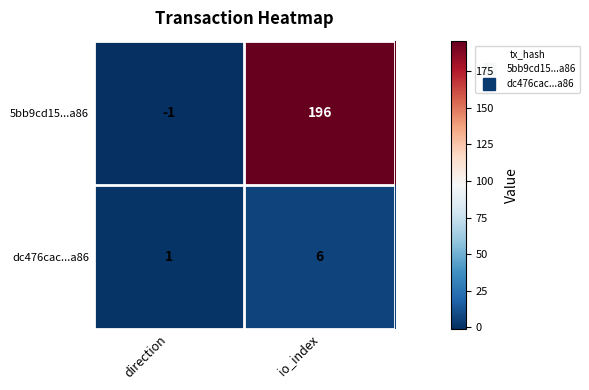

Reading left to right, what are all the values shown in this chart?

5bb9cd15...a86: -1	196
dc476cac...a86: 1	6